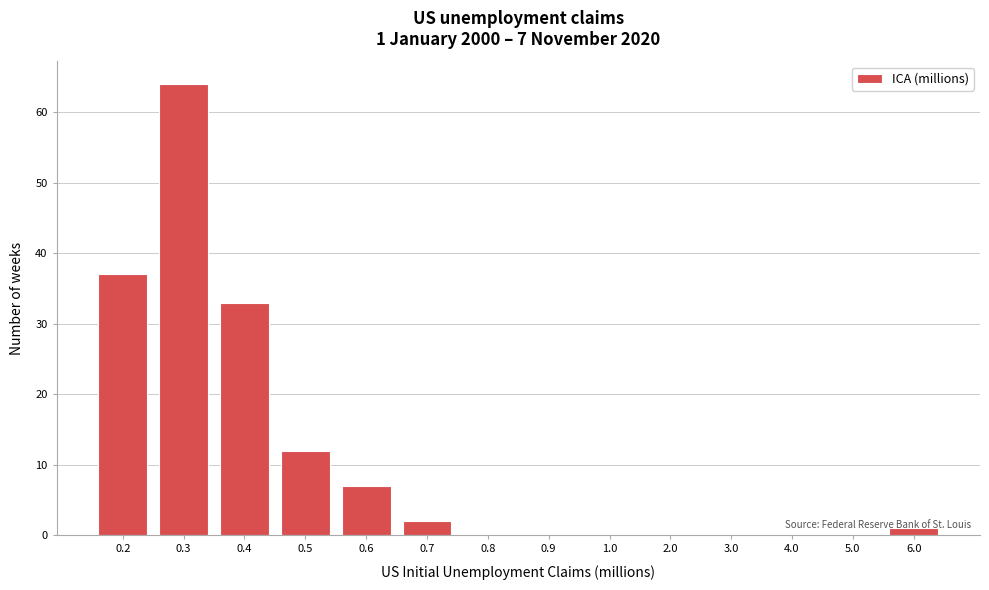

Is it true that the value at 0.6 is 10?

False